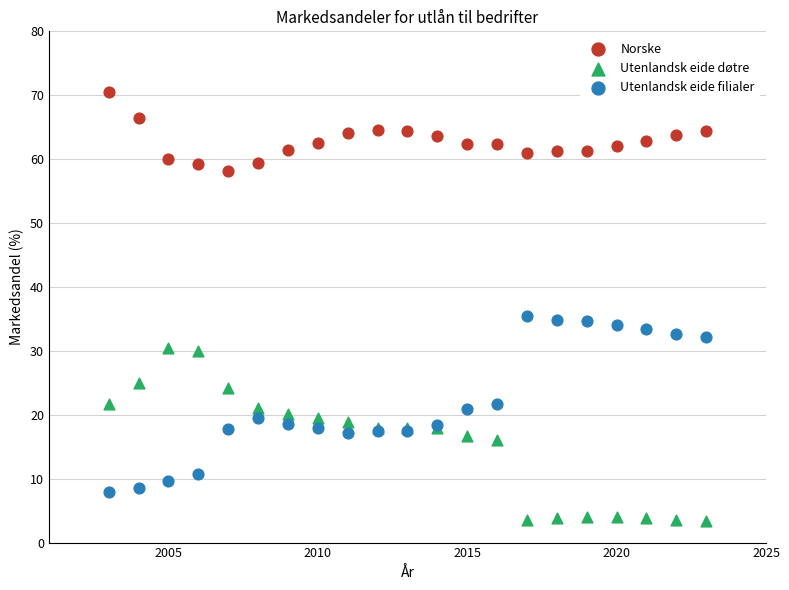

Which series contains the lowest Y value?

Utenlandsk eide døtre